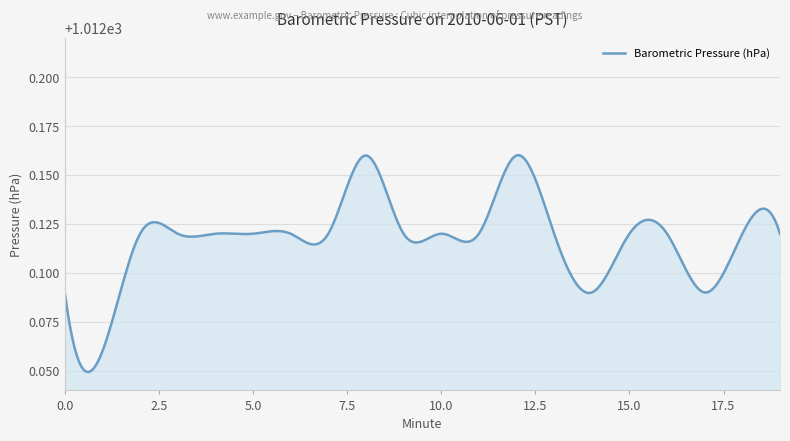

How many lines are shown in the chart?

1